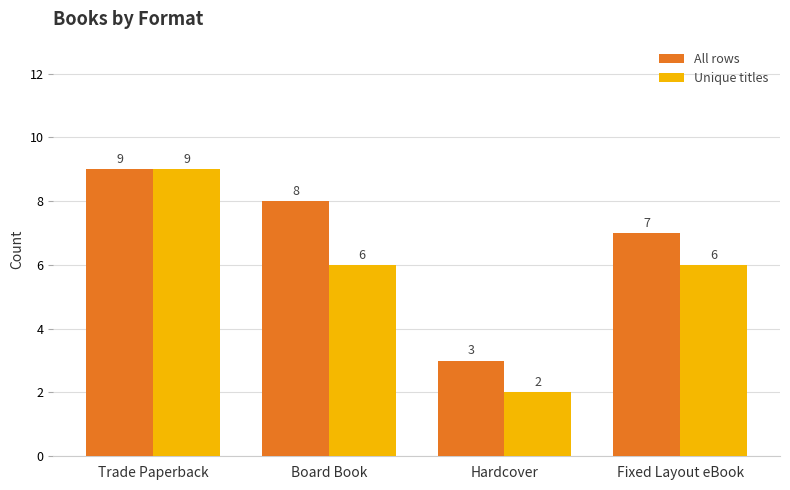

Which series has the widest spread of values?

Unique titles